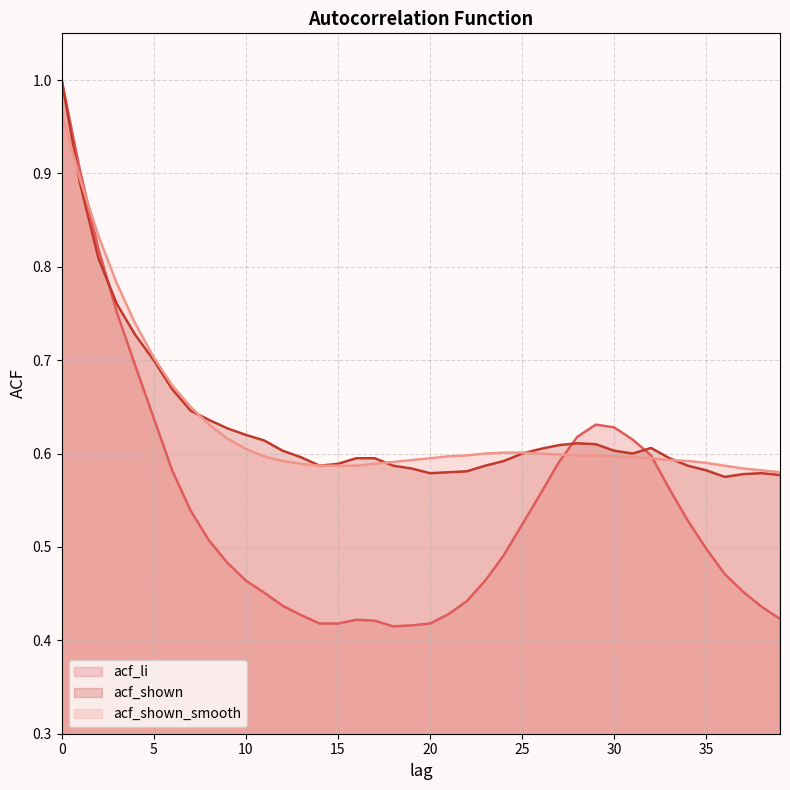

Is the value of acf_shown at 18 greater than the value of acf_li at 28?

No